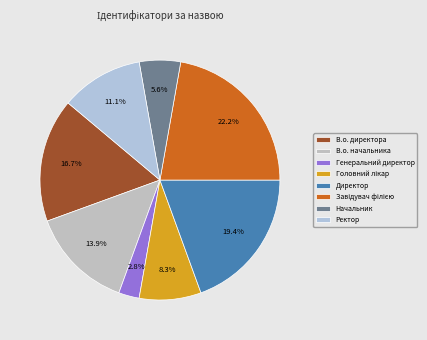

Which slice is the largest?

Завідувач філією